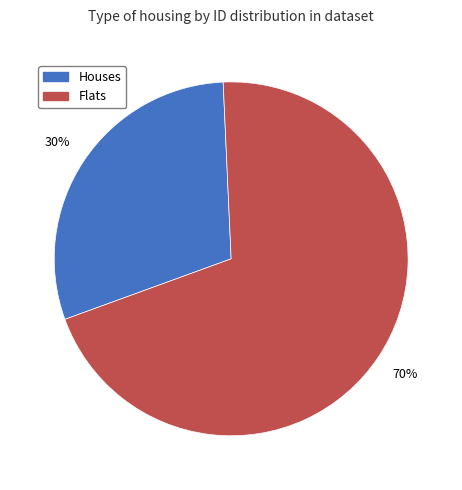

To the nearest percent, what is the difference between the largest and smallest slice percentages?

40%